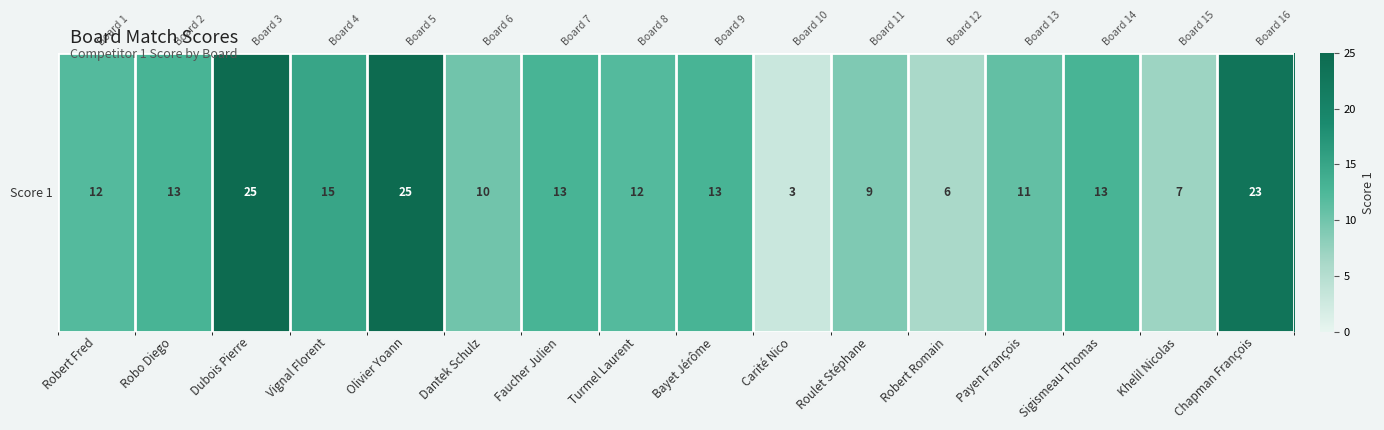

True or false: the data shows 3 at Robo Diego.

False